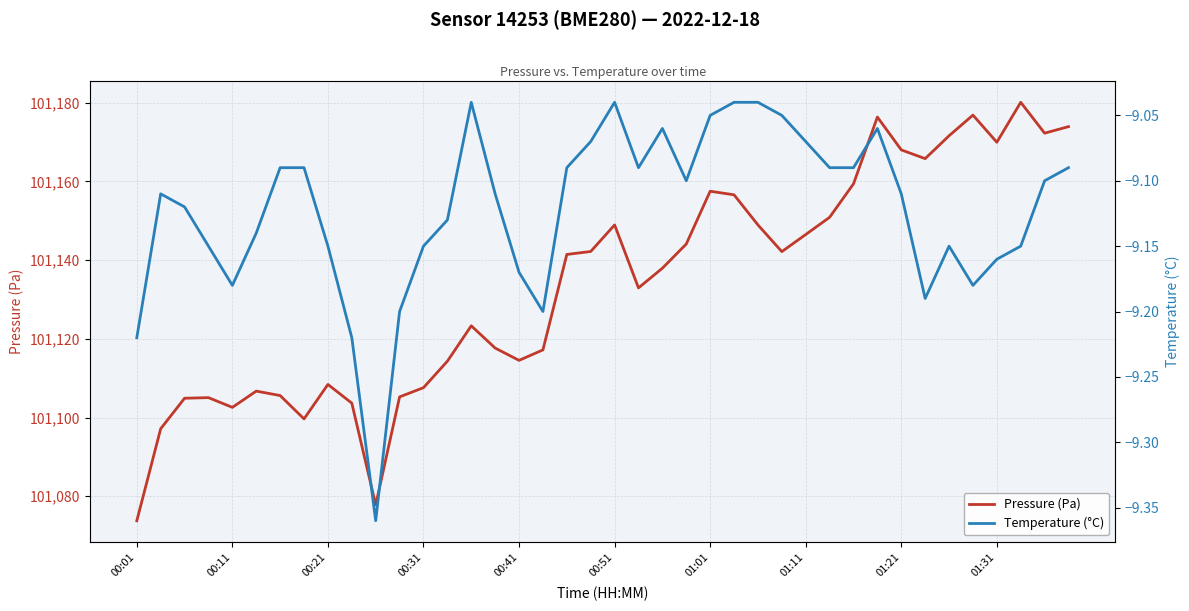

What is the highest value of the Pressure (Pa) series?

101180.1